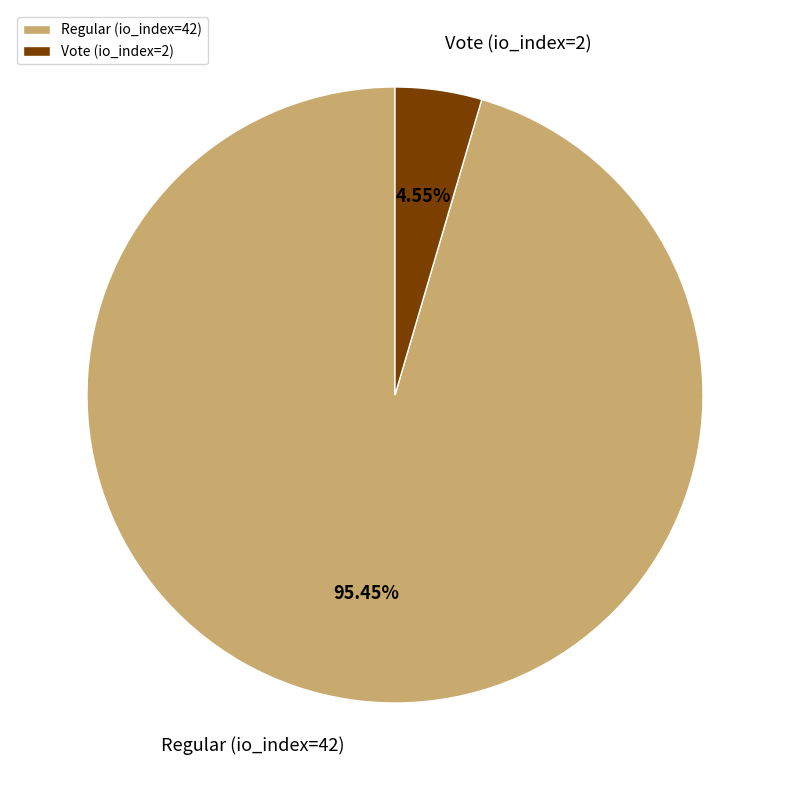

Is it true that Regular (io_index=42) is 95% of the pie?

True